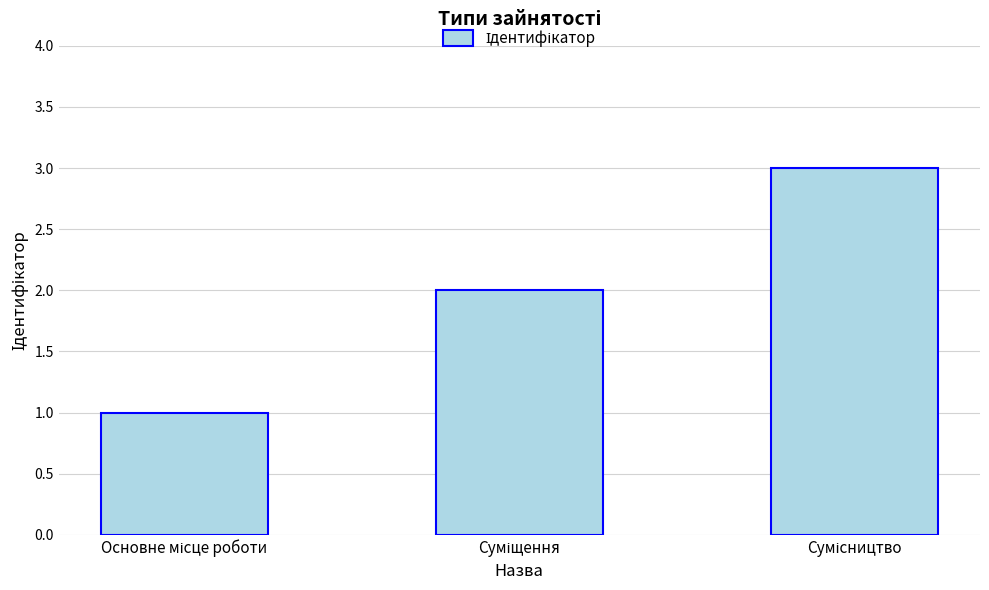

What is the sum of all values?

6